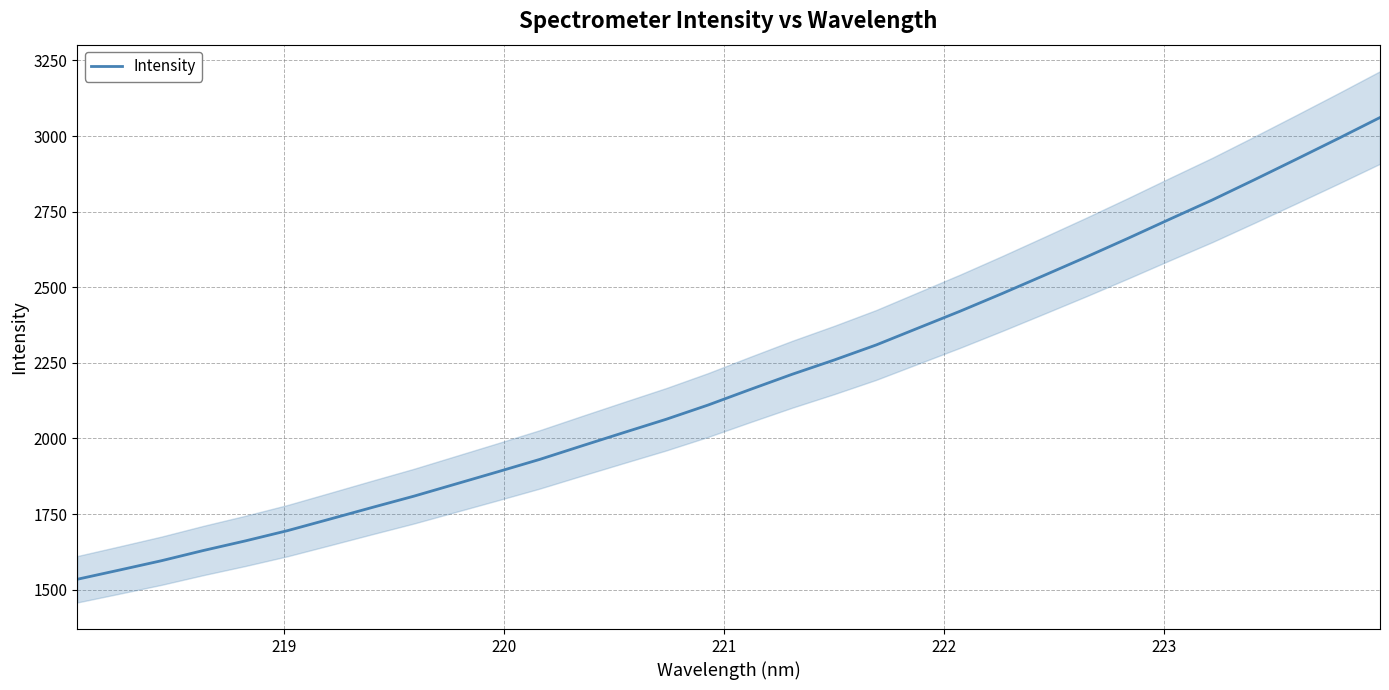

What is the highest value of the Intensity series?

3061.1